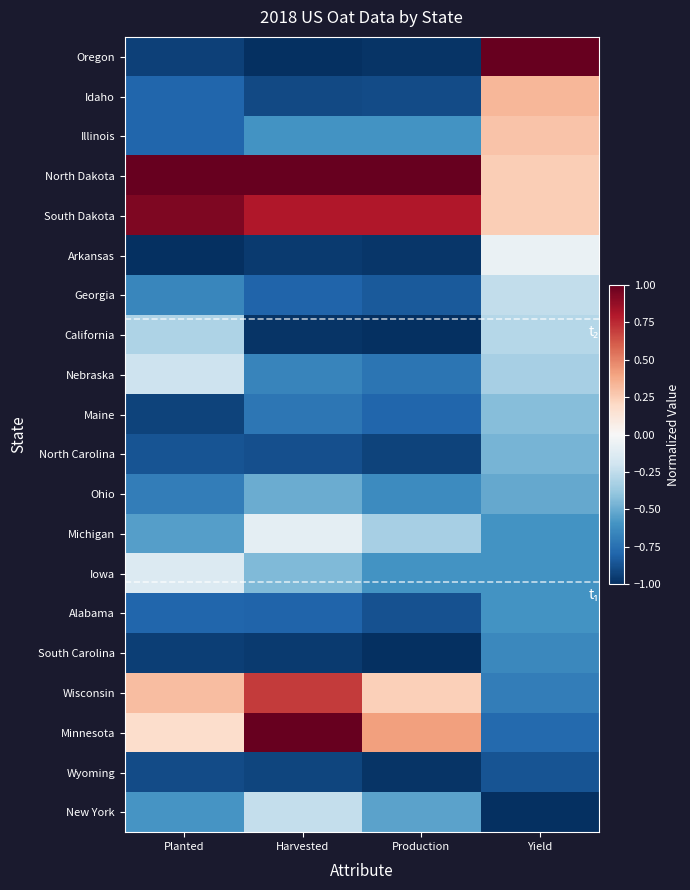

How many distinct data groups are displayed?

20